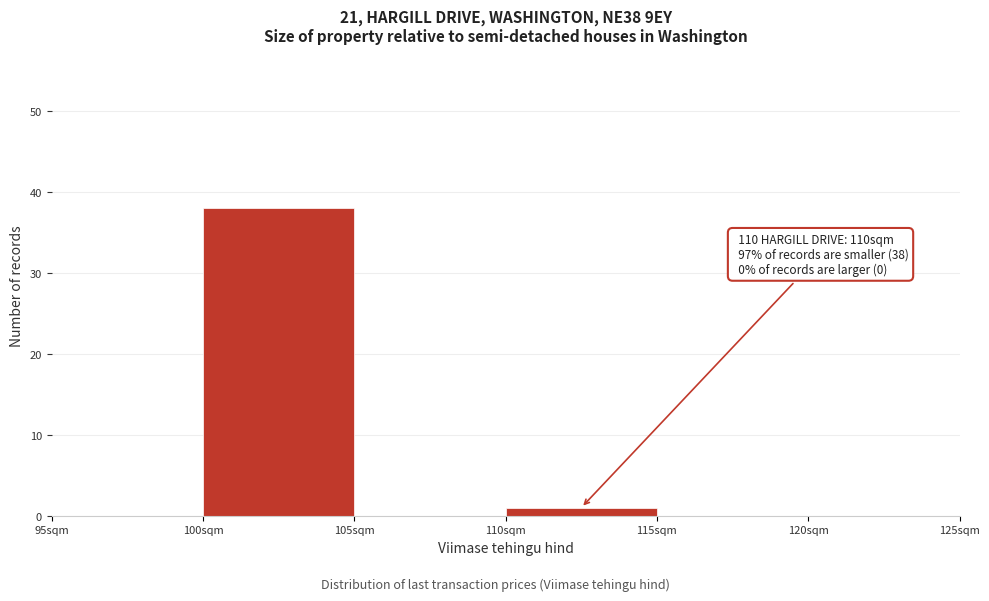

Over which range of the x-axis is the bar tallest?

100 to 105